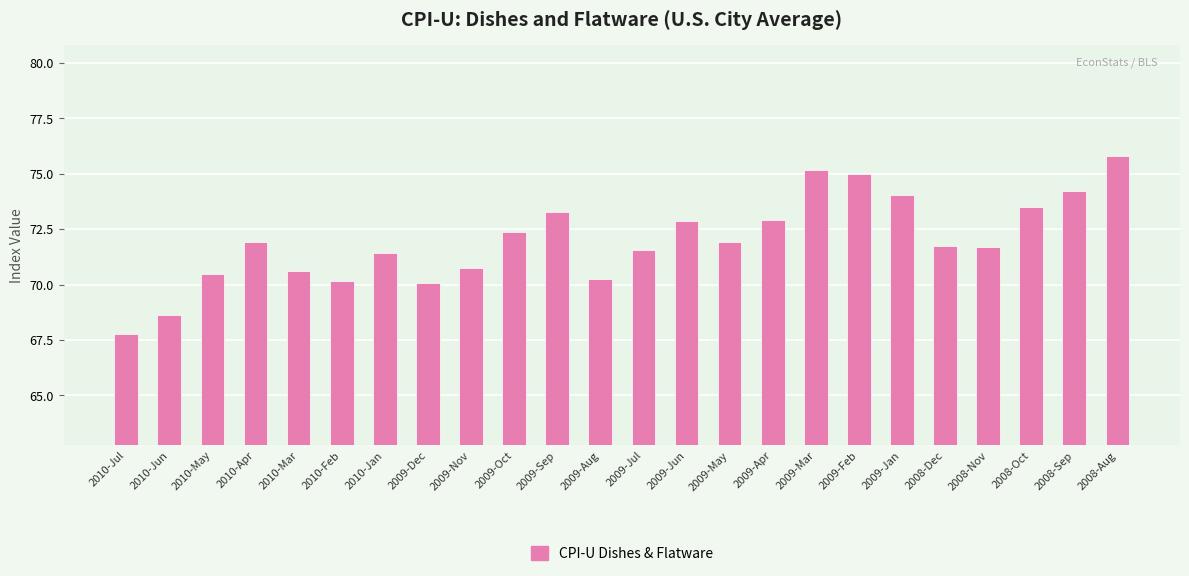

Count the number of categories in the chart.

24